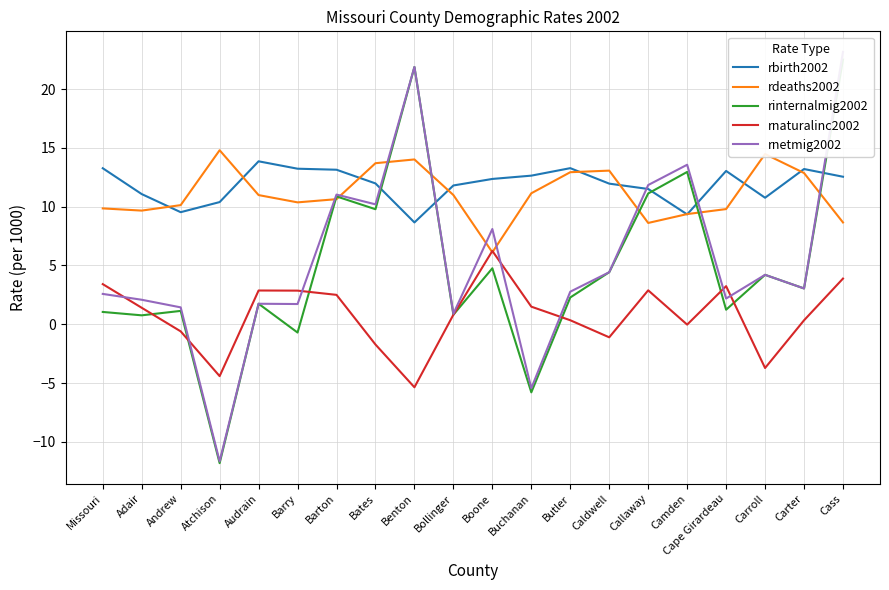

How many categories are shown in the chart?

20